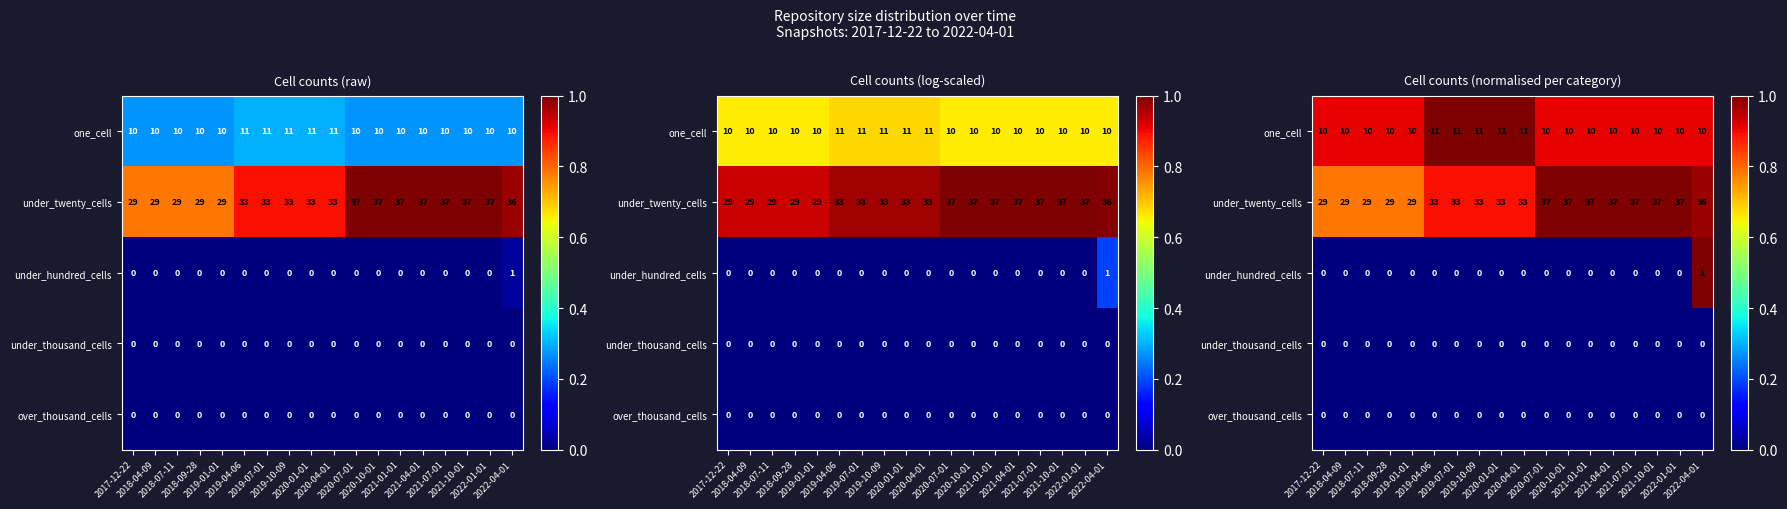

Is the value of under_hundred_cells at 2020-07-01 greater than the value of over_thousand_cells at 2021-07-01?

No